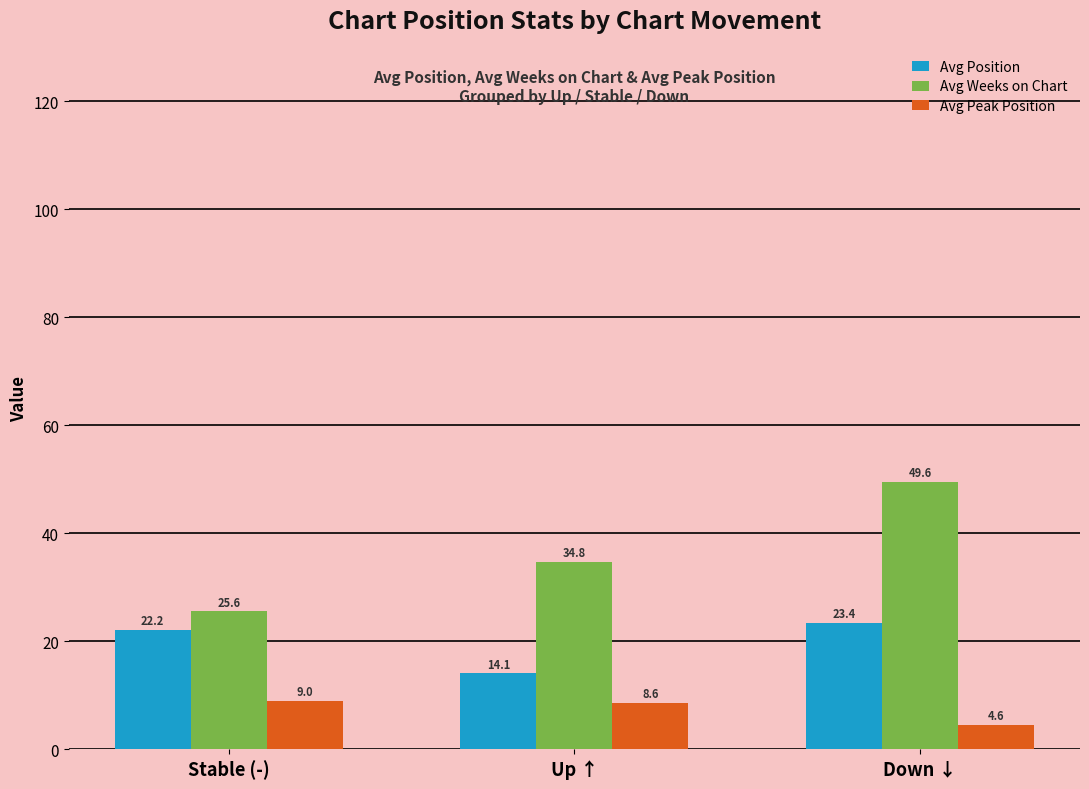

The value of Avg Position at Down ↓ is 23.4. True or false?

True